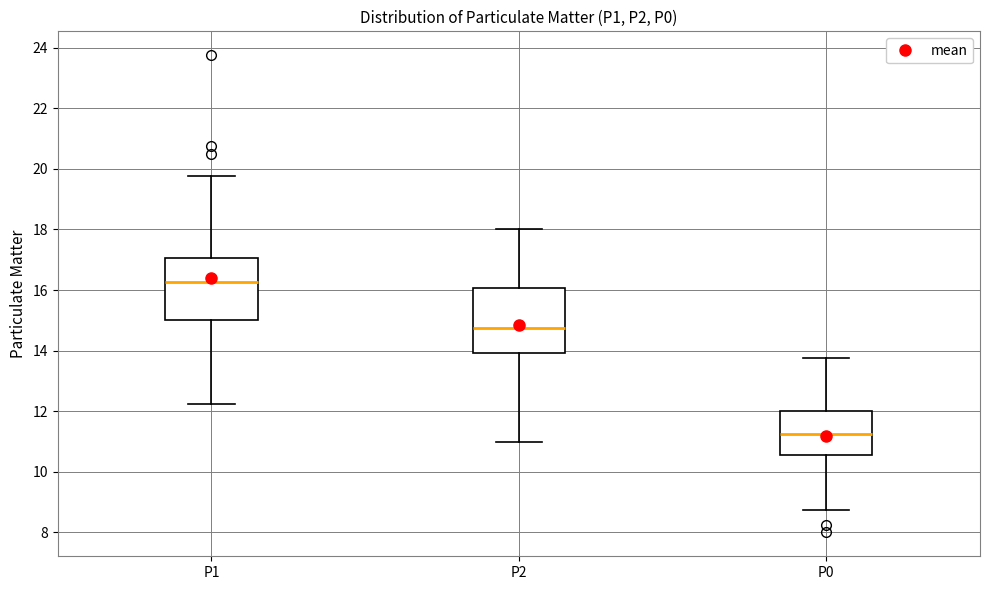

Where is the lower edge of the box for P1 on the y-axis? The values are not printed on the chart, so give them approximately, as read against the axis.

15.0